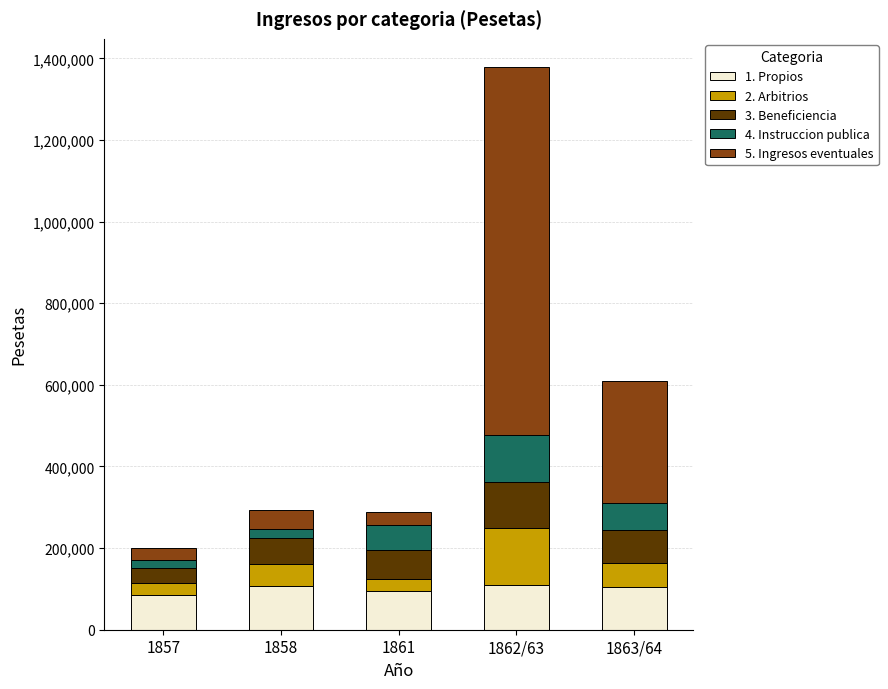

At which category is the sum across all series the highest?

1862/63